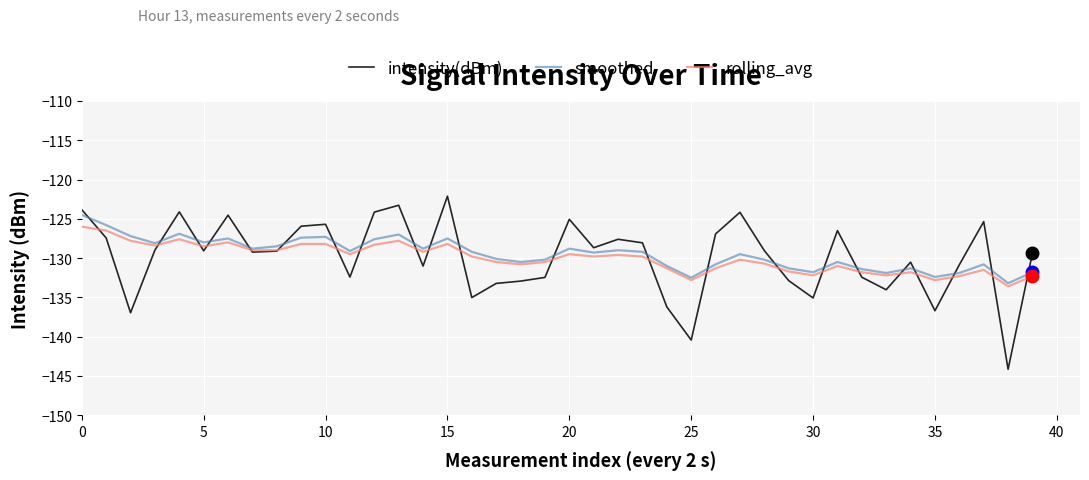

Which series ends up on top after the final intersection of rolling_avg and intensity(dBm)?

intensity(dBm)